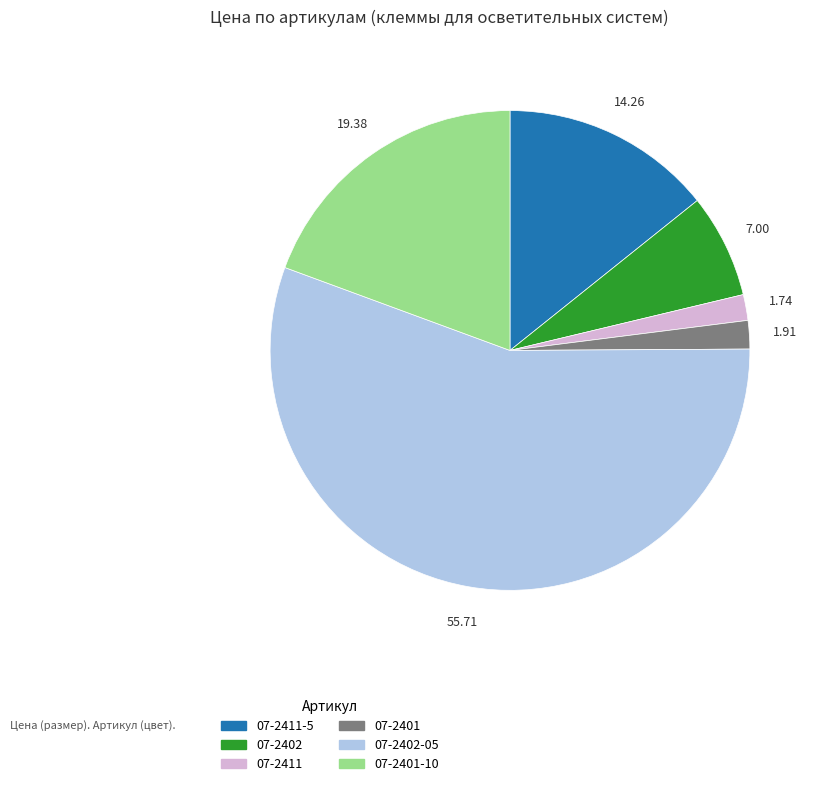

Is there a majority slice in this chart?

Yes